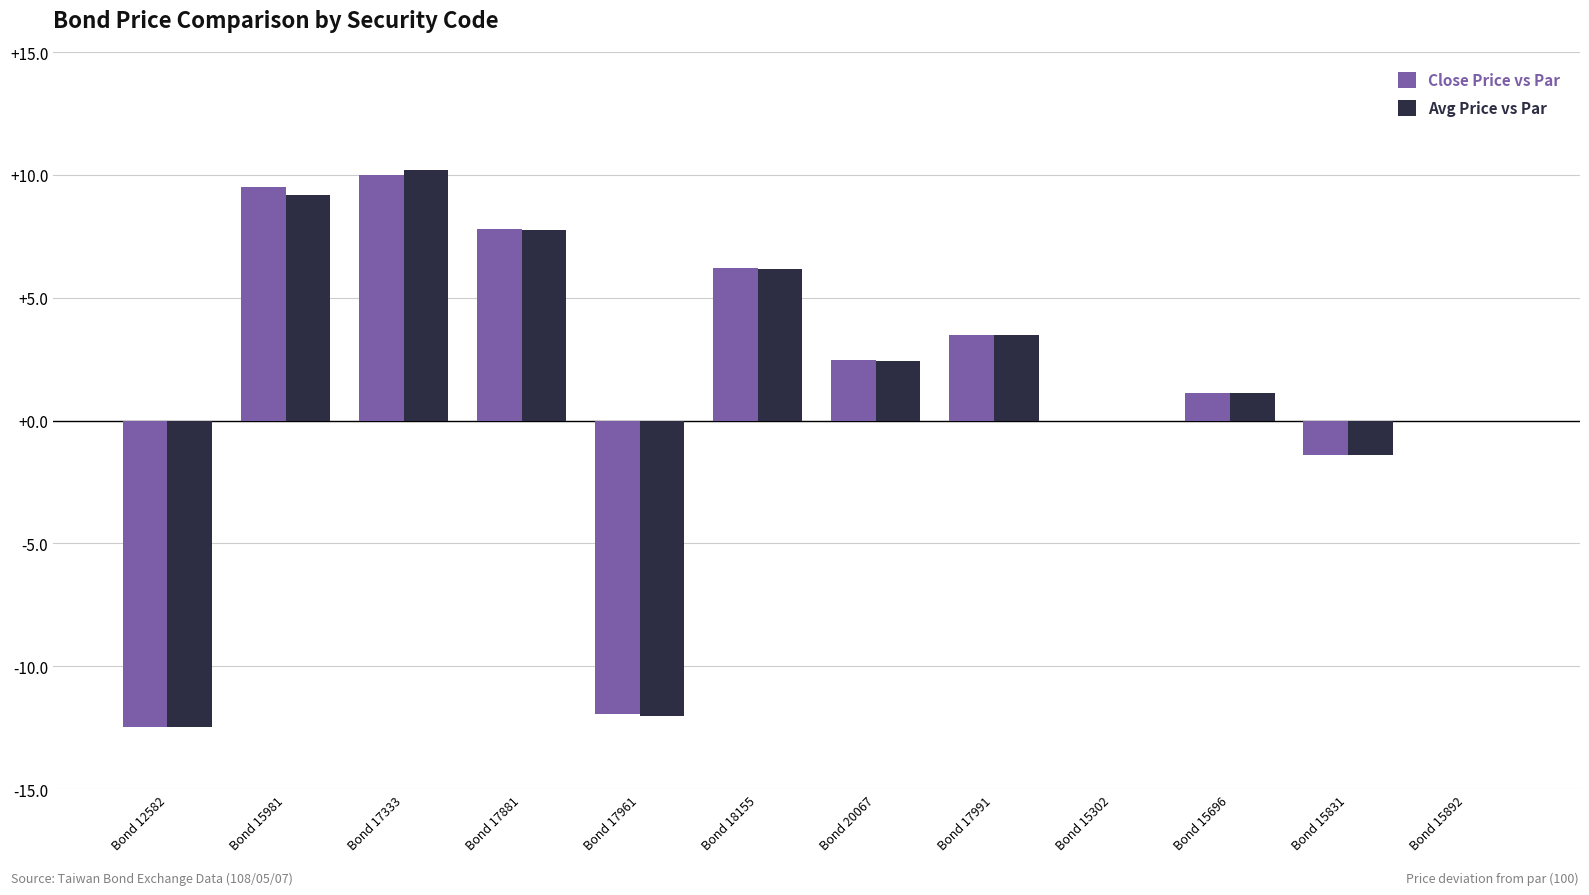

Is the value of Close Price vs Par at Bond 15696 greater than the value of Avg Price vs Par at Bond 17881?

No